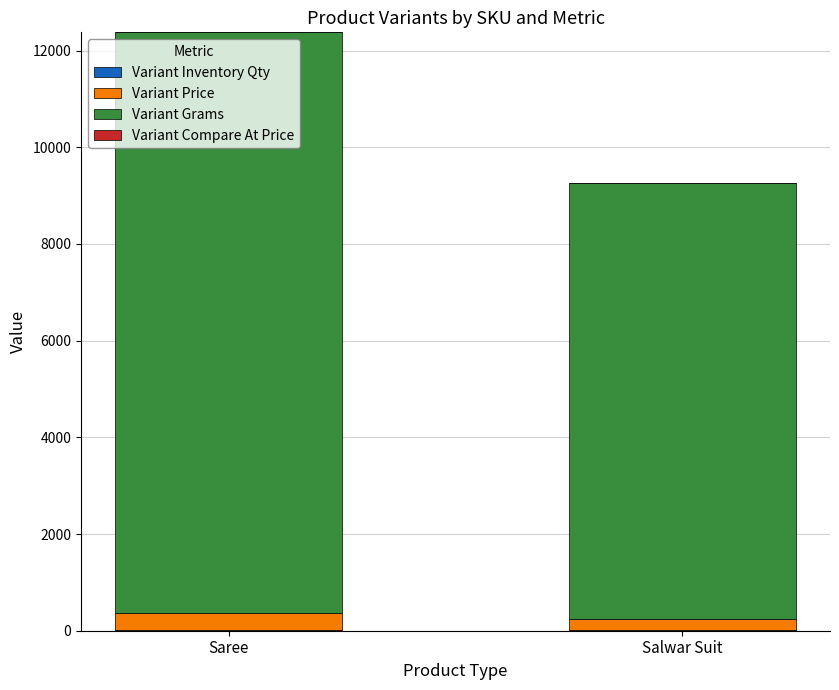

At which category is the sum across all series the highest?

Saree